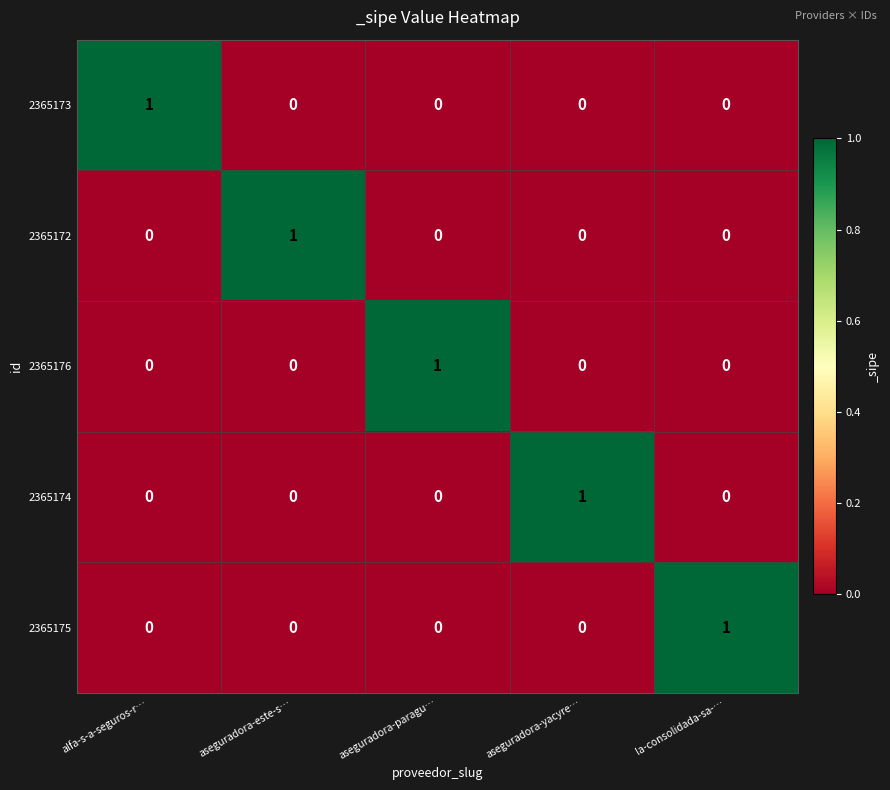

The value of 2365175 at aseguradora-este-s… is 1. True or false?

False